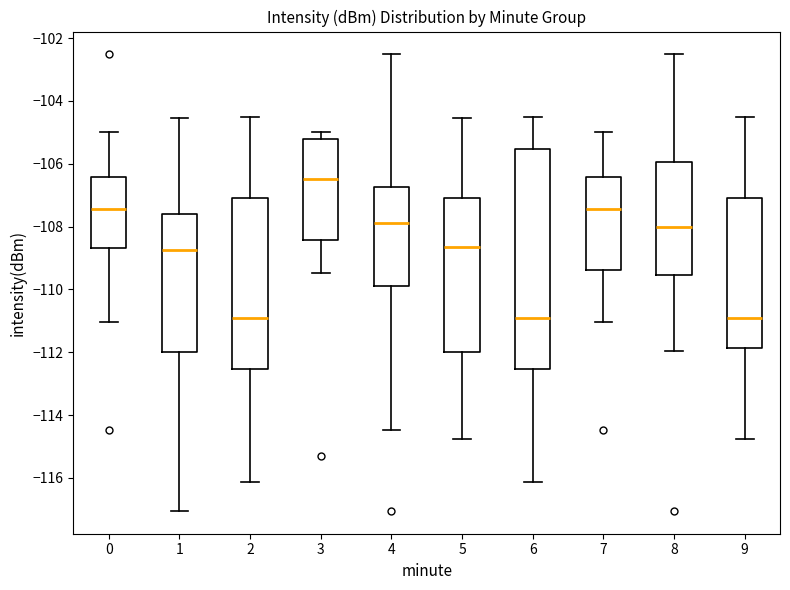

Reading left to right, read every box against the y-axis: the position of its median line, the range the box covers, and the ends of its whiskers. The values are not printed on the chart, so give them approximately, as read against the axis.

0: median -107.4, box -108.6 to -106.4, whiskers -111.0 to -105.0
1: median -108.8, box -112.0 to -107.6, whiskers -117.0 to -104.6
2: median -111.0, box -112.6 to -107.0, whiskers -116.2 to -104.6
3: median -106.4, box -108.4 to -105.2, whiskers -109.4 to -105.0
4: median -107.8, box -109.8 to -106.8, whiskers -114.4 to -102.6
5: median -108.6, box -112.0 to -107.0, whiskers -114.8 to -104.6
6: median -111.0, box -112.6 to -105.6, whiskers -116.2 to -104.6
7: median -107.4, box -109.4 to -106.4, whiskers -111.0 to -105.0
8: median -108.0, box -109.6 to -106.0, whiskers -112.0 to -102.6
9: median -111.0, box -111.8 to -107.0, whiskers -114.8 to -104.6